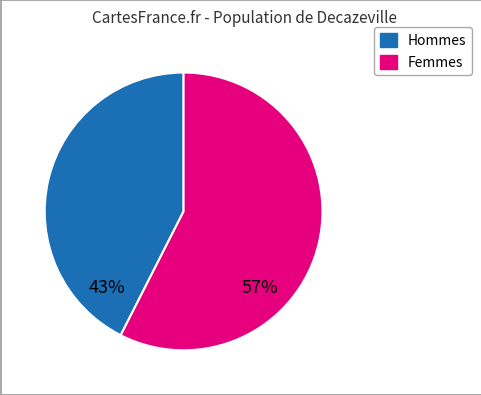

How many slices are in this pie chart?

2